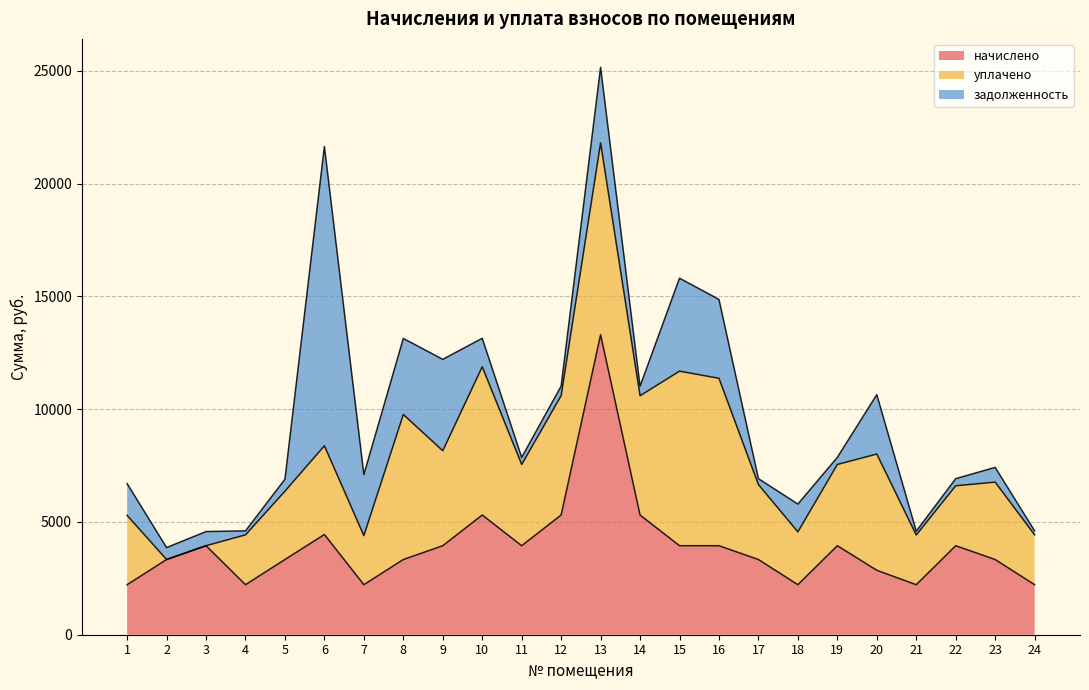

How many data points in уплачено are less than 3600?

12